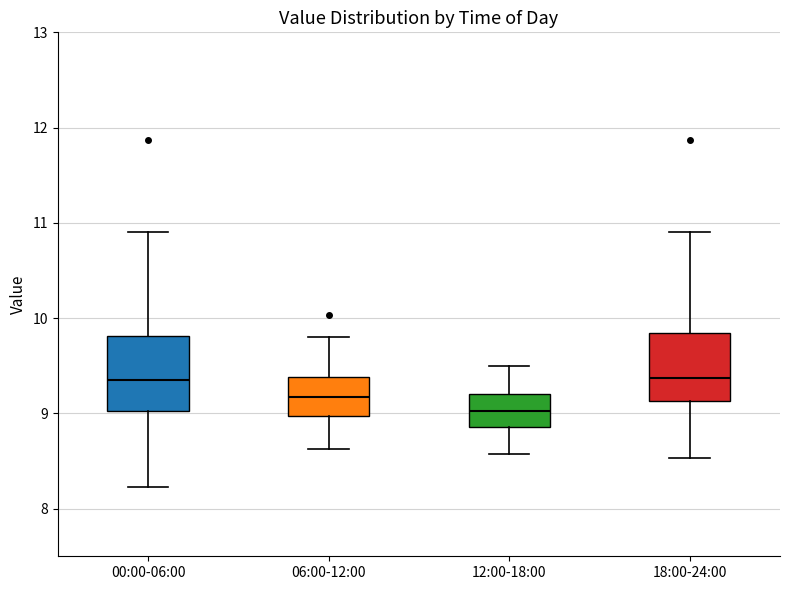

Reading left to right, transcribe this box plot: for each box, give where its median line is, the range the box spans, and where its two whiskers end, as read against the y-axis. The values are not printed on the chart, so give them approximately, as read against the axis.

00:00-06:00: median 9.4, box 9.0 to 9.8, whiskers 8.2 to 10.9
06:00-12:00: median 9.2, box 9.0 to 9.4, whiskers 8.6 to 9.8
12:00-18:00: median 9.0, box 8.9 to 9.2, whiskers 8.6 to 9.5
18:00-24:00: median 9.4, box 9.1 to 9.8, whiskers 8.5 to 10.9